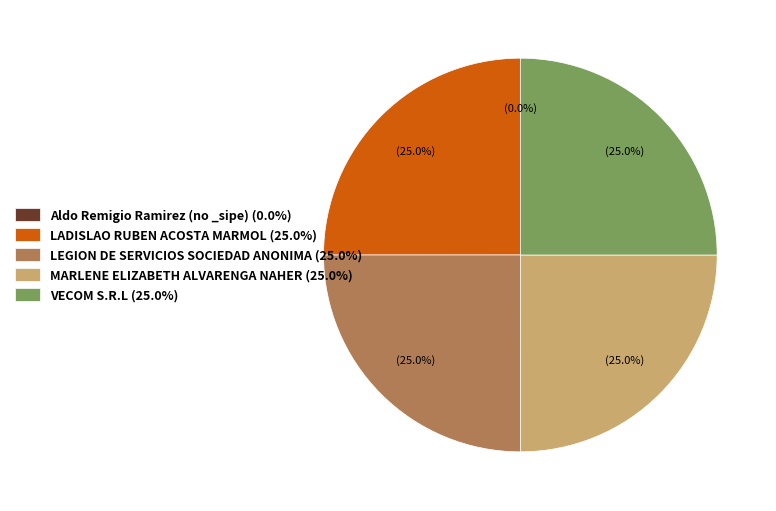

Is there any slice that represents more than half of the pie?

No